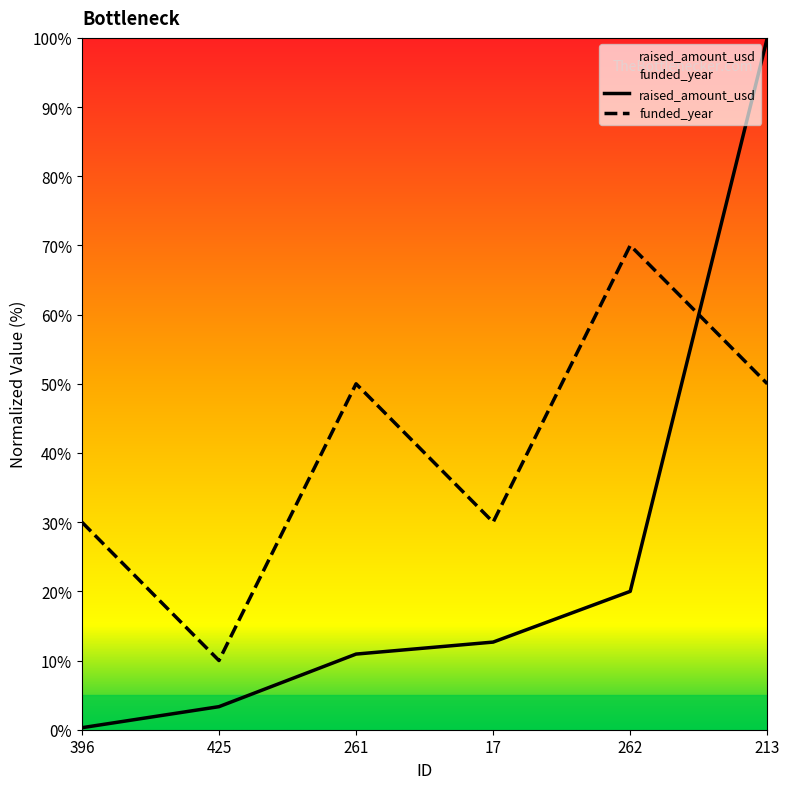

Is this an area chart (filled region under the line)?

No